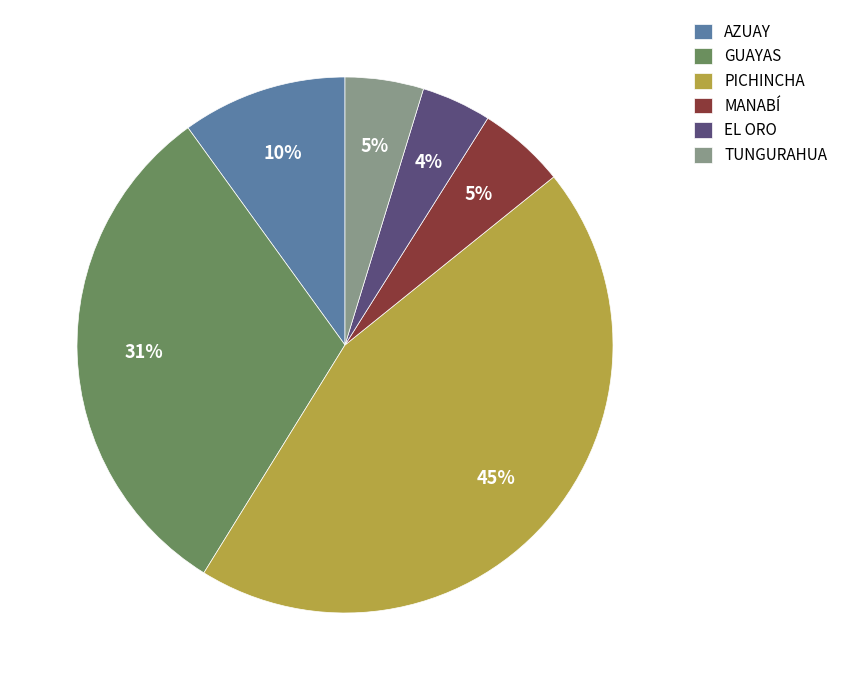

The MANABÍ slice represents 5% of the pie. True or false?

True